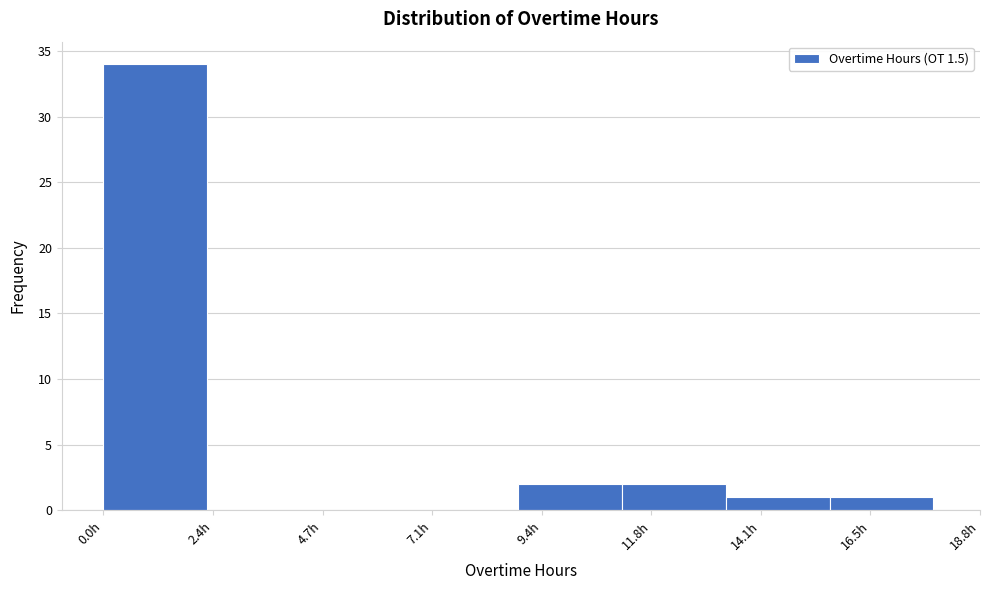

Reading left to right, list every bar in this chart as the range it spans on the x-axis followed by its height. Neither the bar edges nor the heights are printed on the chart, so give them approximately, as read against the axes.

0.0 to 2.0: 34
2.0 to 4.5: 0
4.5 to 6.5: 0
6.5 to 9.0: 0
9.0 to 11.0: 2
11.0 to 13.5: 2
13.5 to 15.5: 1
15.5 to 18.0: 1